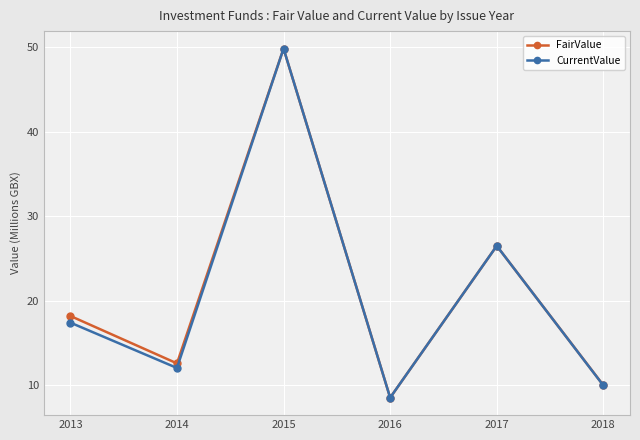

What is the value of the CurrentValue point at the 5th from the left?

26.5